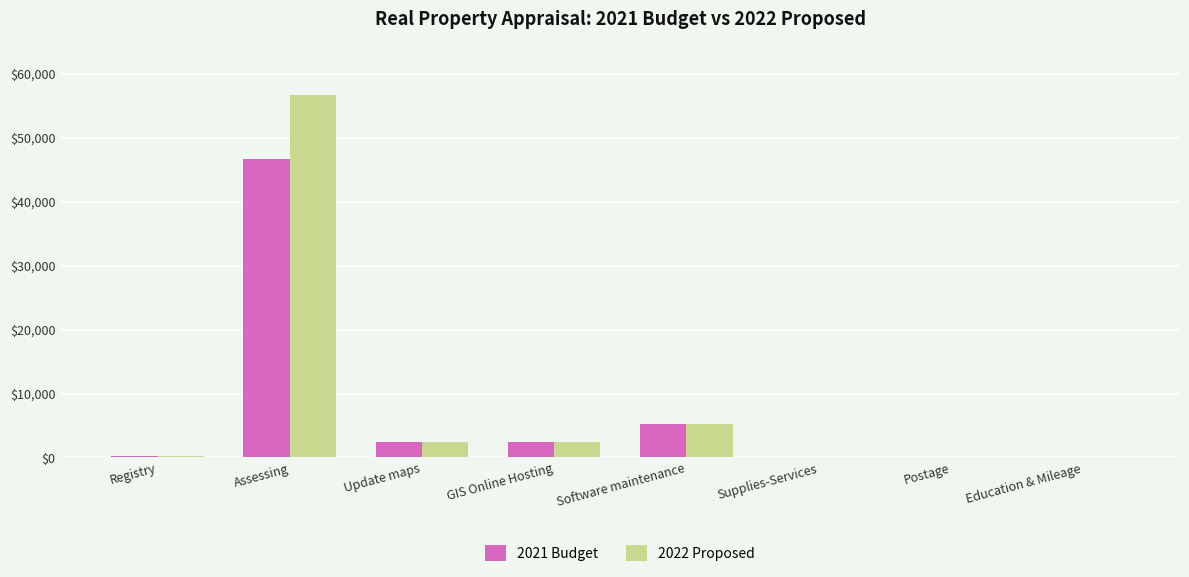

Which category has the highest value in the 2022 Proposed series?

Assessing